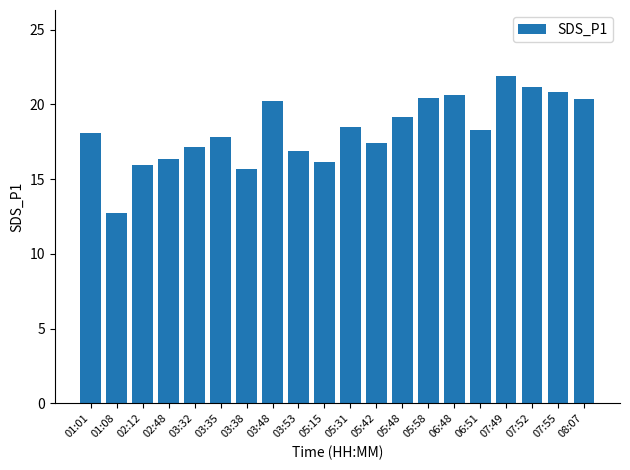

What is the value of the 3rd bar from the left?

16.0